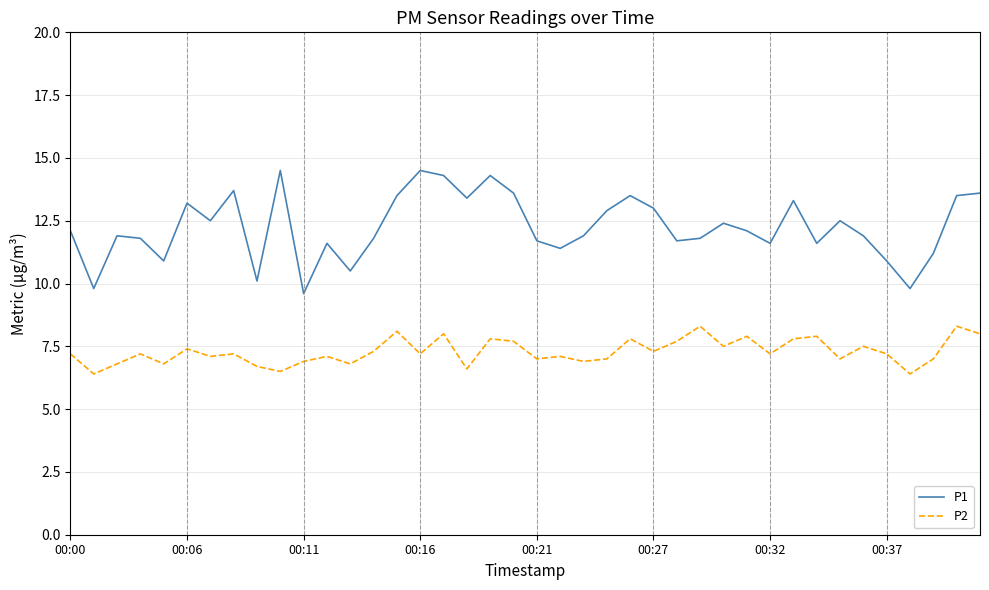

True or false: P1 has more than 2 interior local peaks.

True